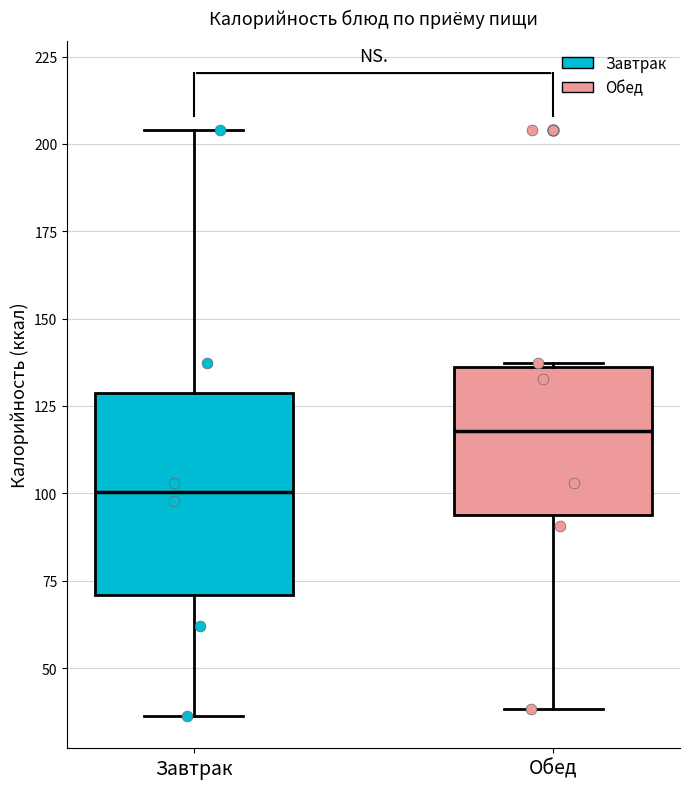

Comparing the boxes themselves (not the whiskers), which one is the tallest?

Завтрак